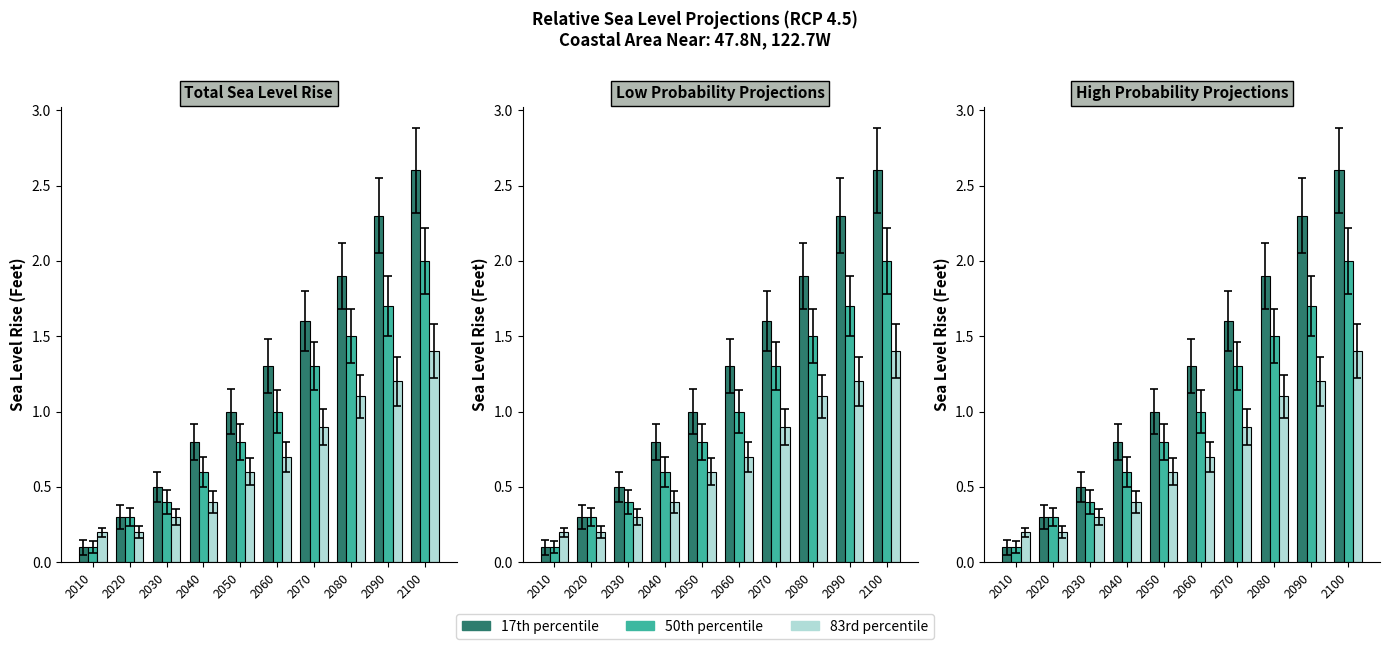

List the series in order of their peak value, lowest first.

83rd percentile, 50th percentile, 17th percentile